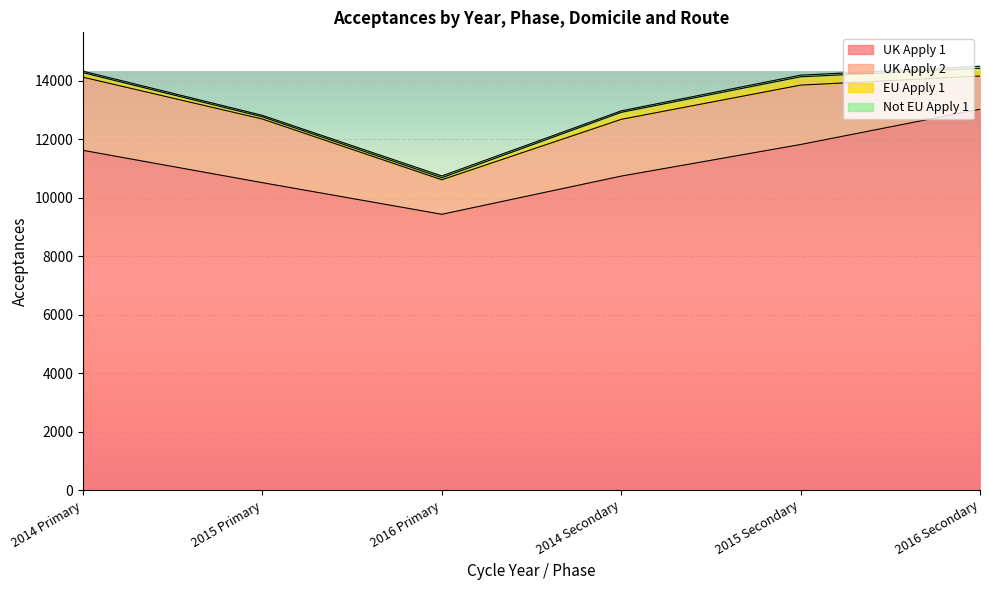

Which has a higher value, 2014 Primary or 2014 Secondary?

2014 Primary